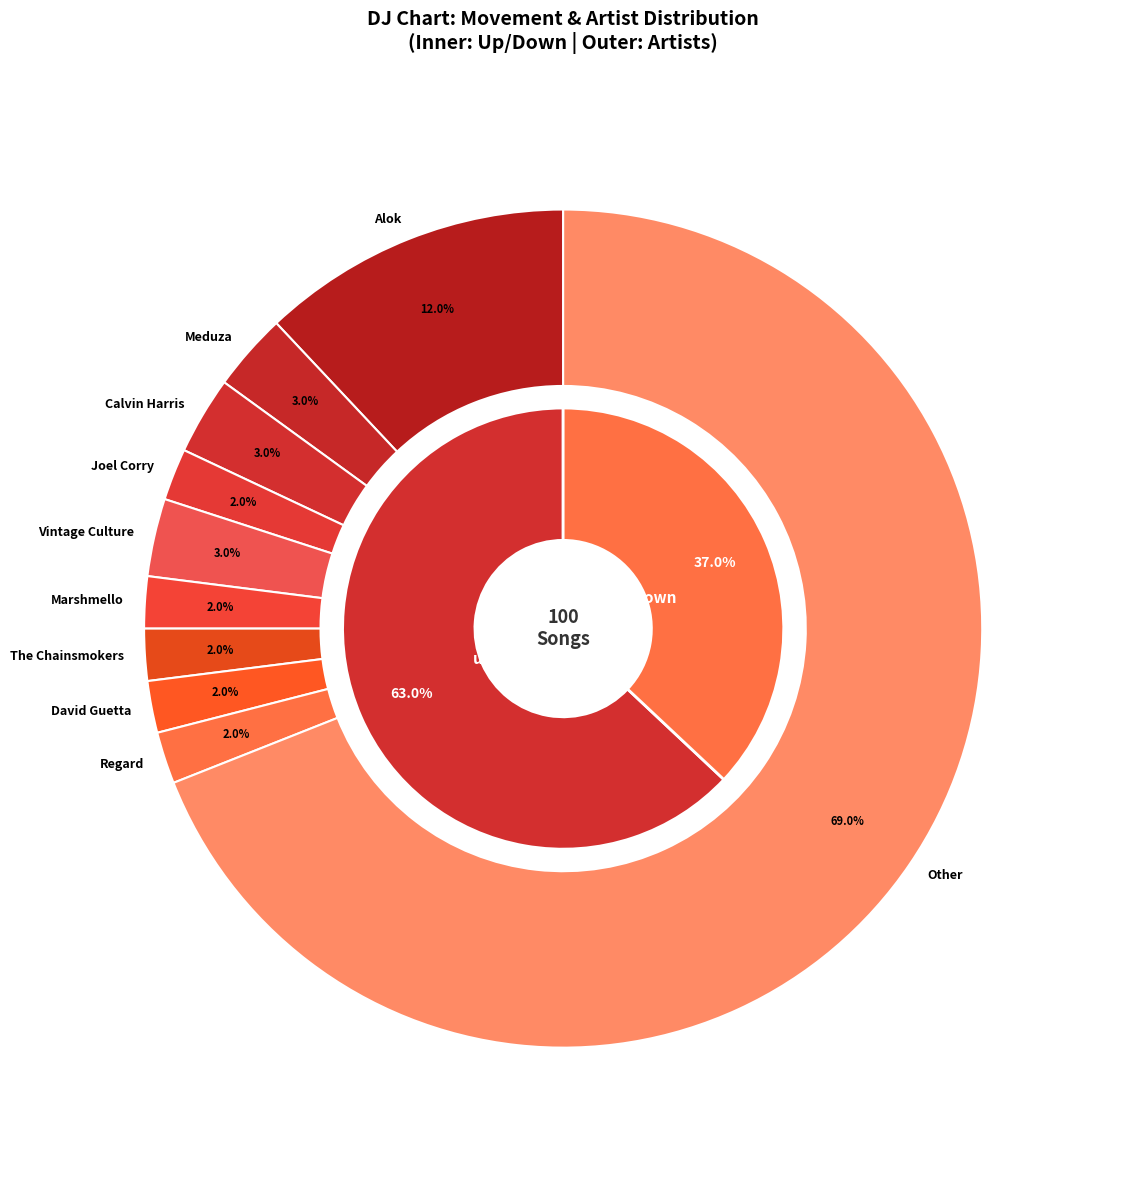

What is the largest slice in the pie chart?

up